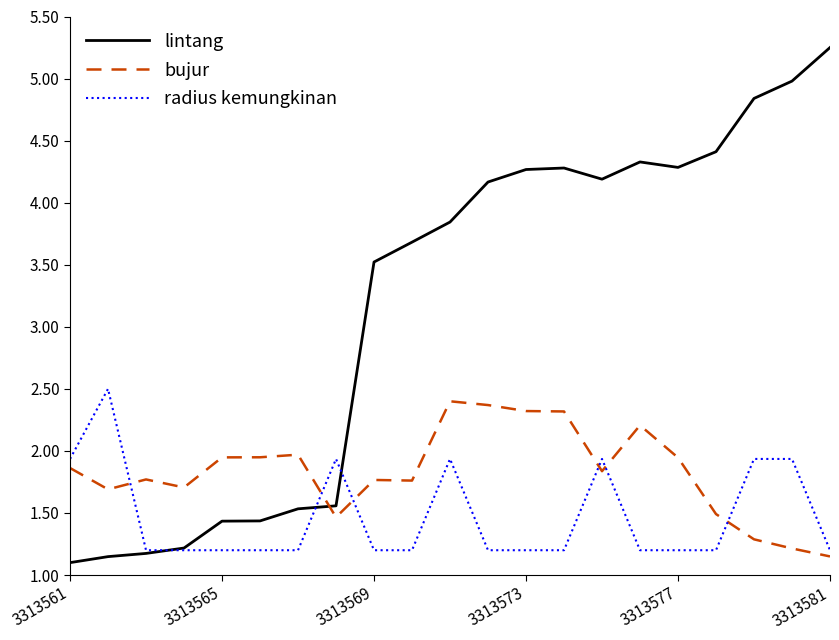

Which series has the largest total across all categories?

lintang